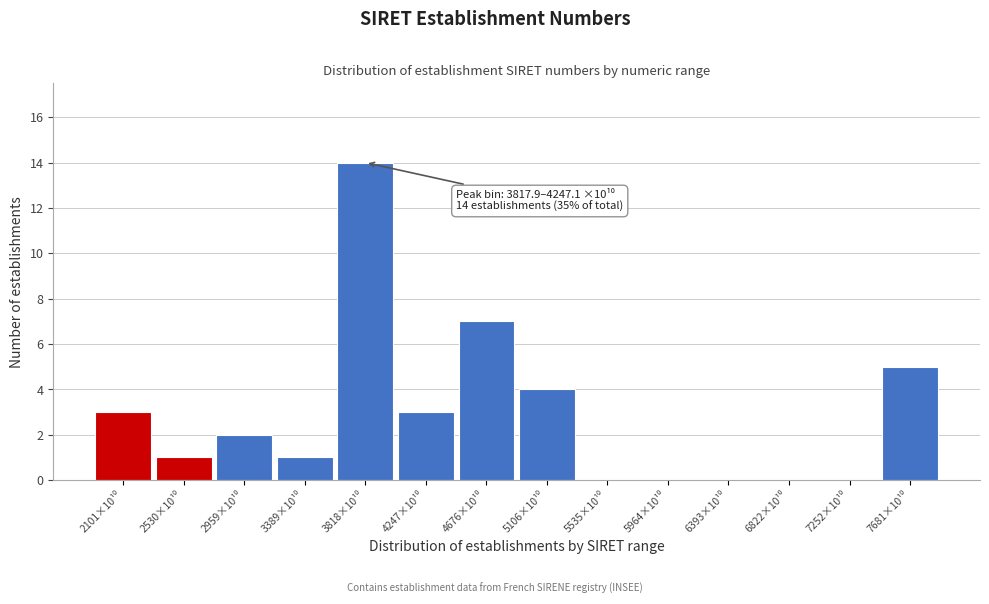

What is the sum of all values?

40